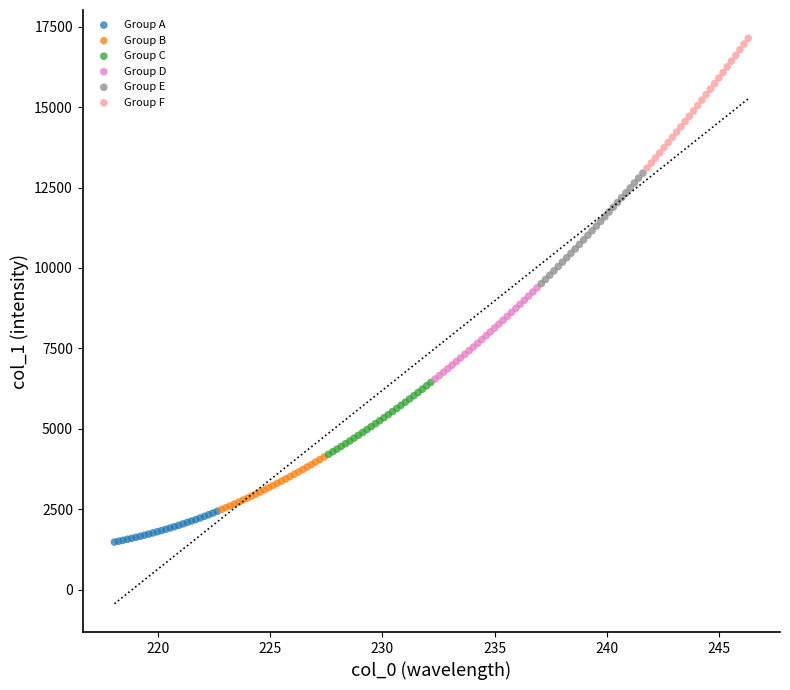

Which series has the widest spread of Y values?

Group F